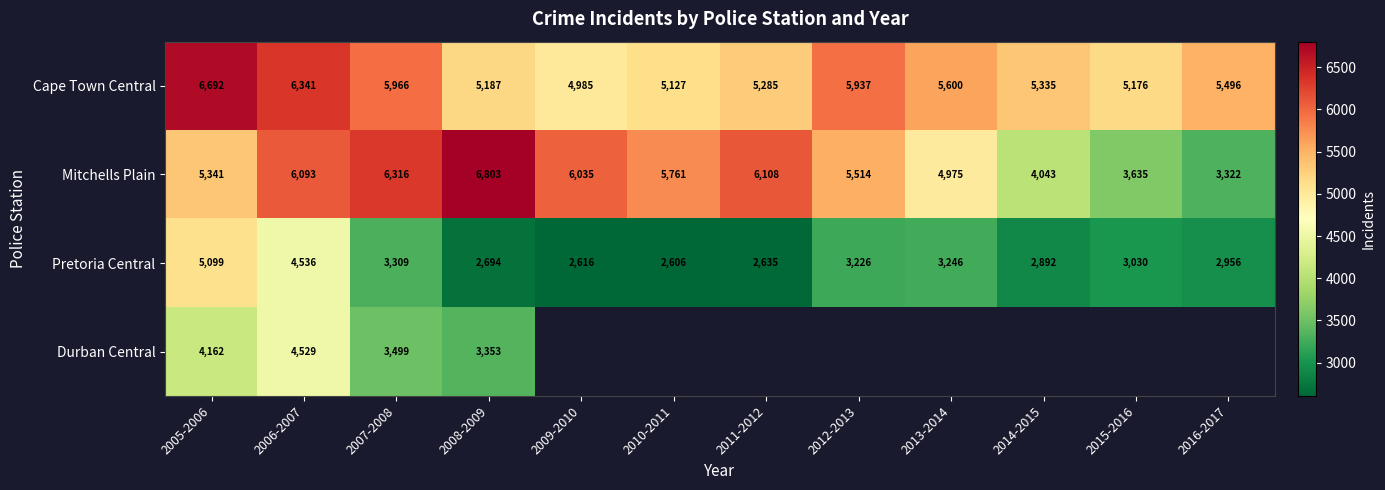

True or false: Mitchells Plain has a value of 8534.7 at 2013-2014.

False